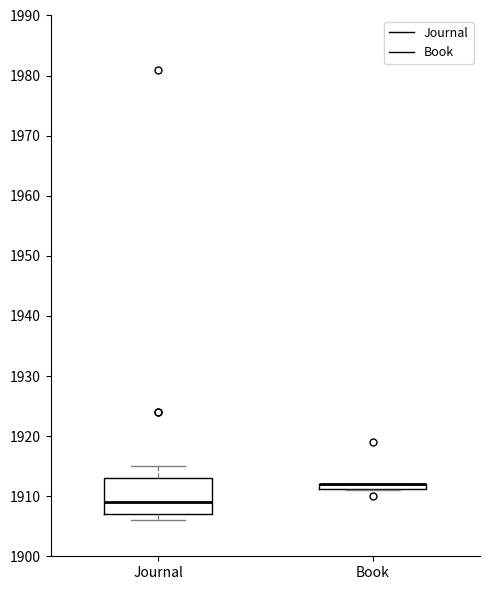

Which box is the tallest, from its lower edge to its upper edge?

Journal